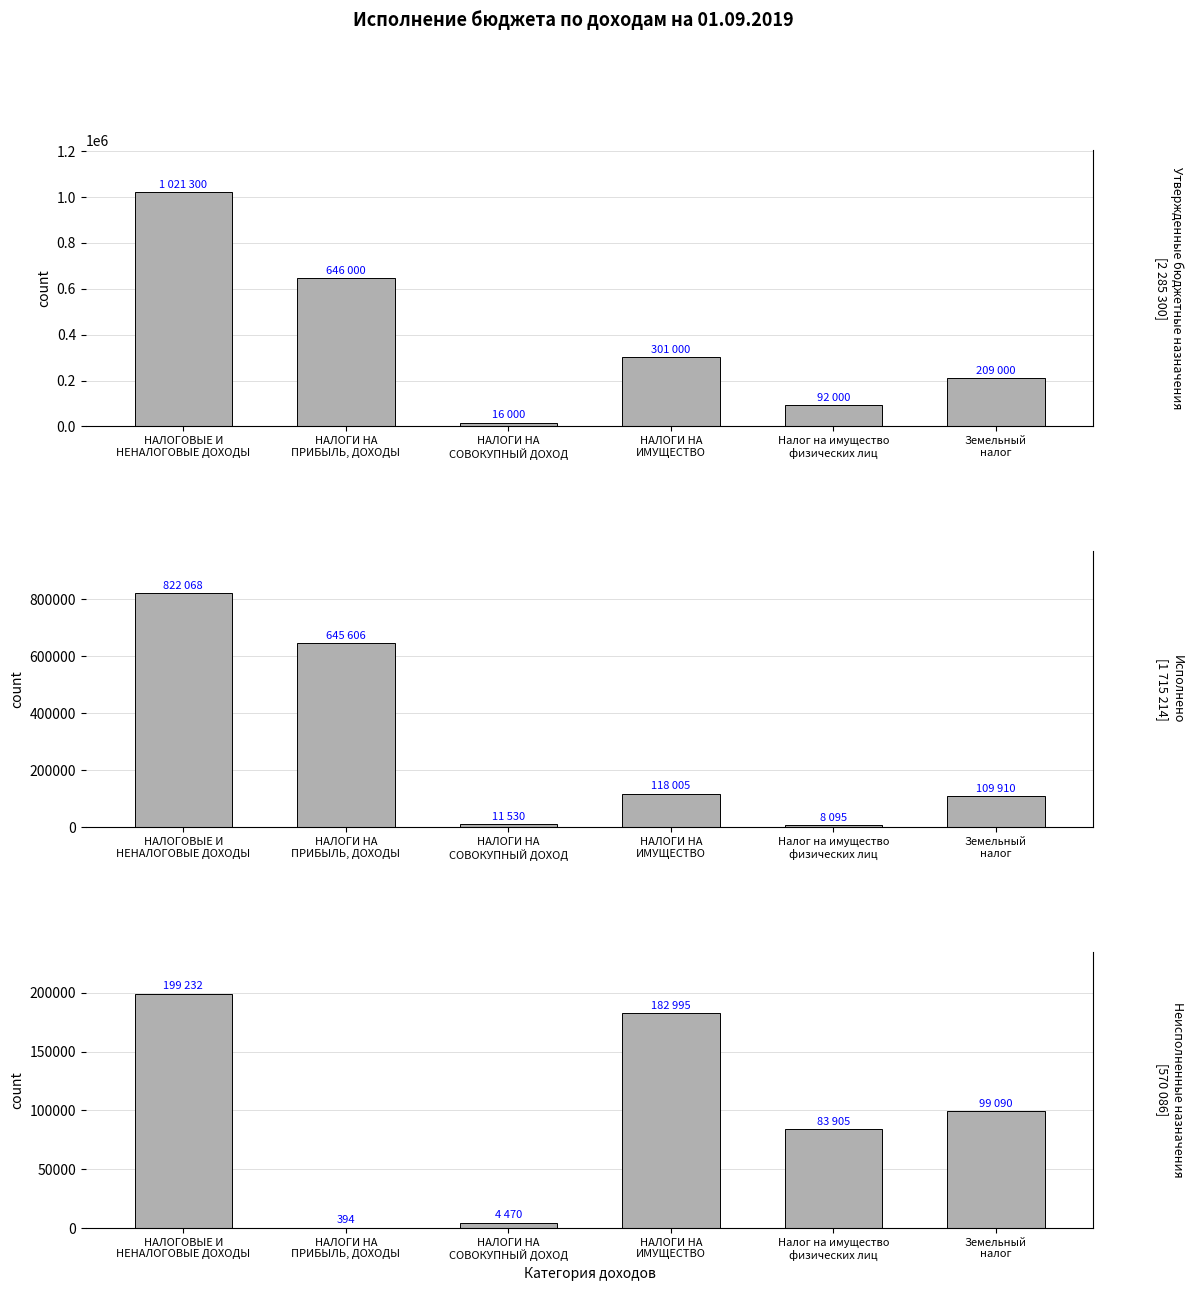

Which has a higher value, НАЛОГИ НА
ИМУЩЕСТВО or Налог на имущество
физических лиц?

НАЛОГИ НА
ИМУЩЕСТВО